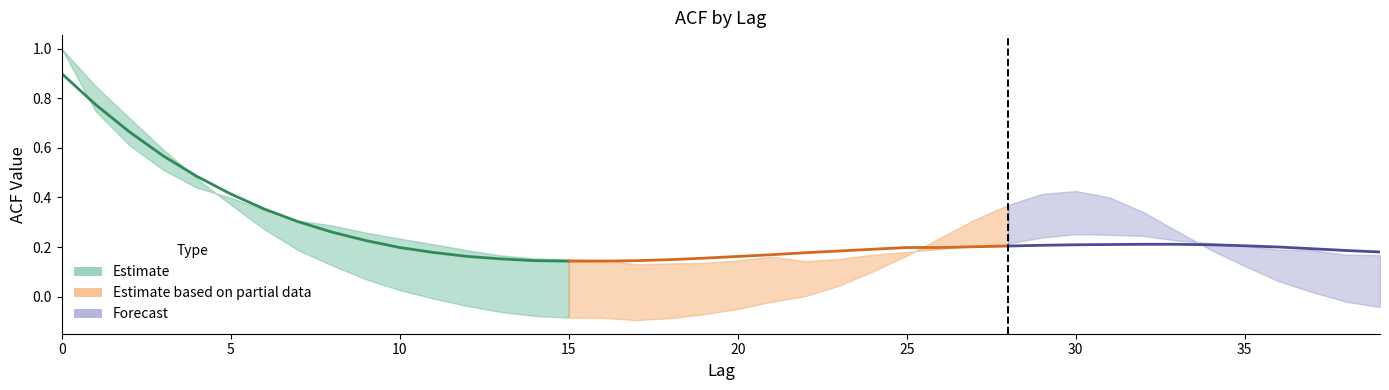

What is the difference between the highest and lowest values at 6?

0.1